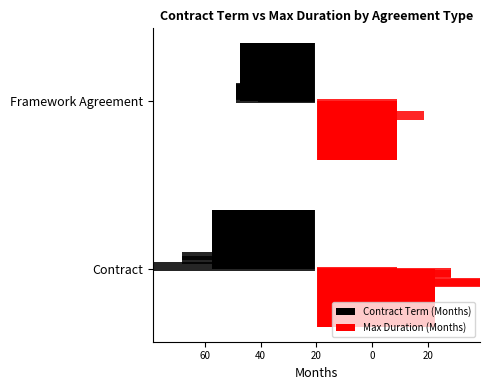

Are the bars horizontal?

Yes